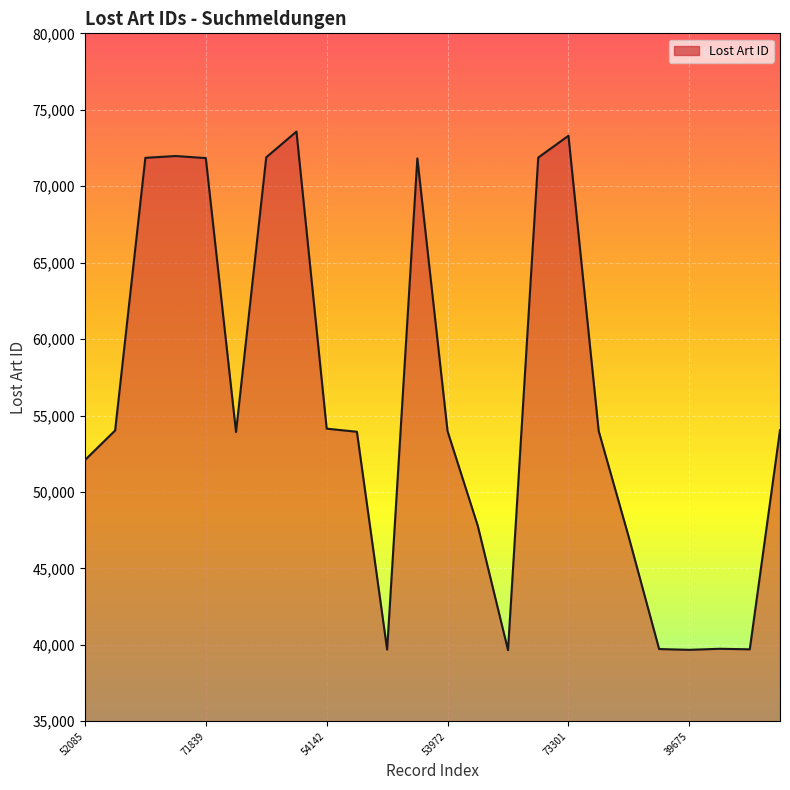

What is the greatest value displayed?

73573